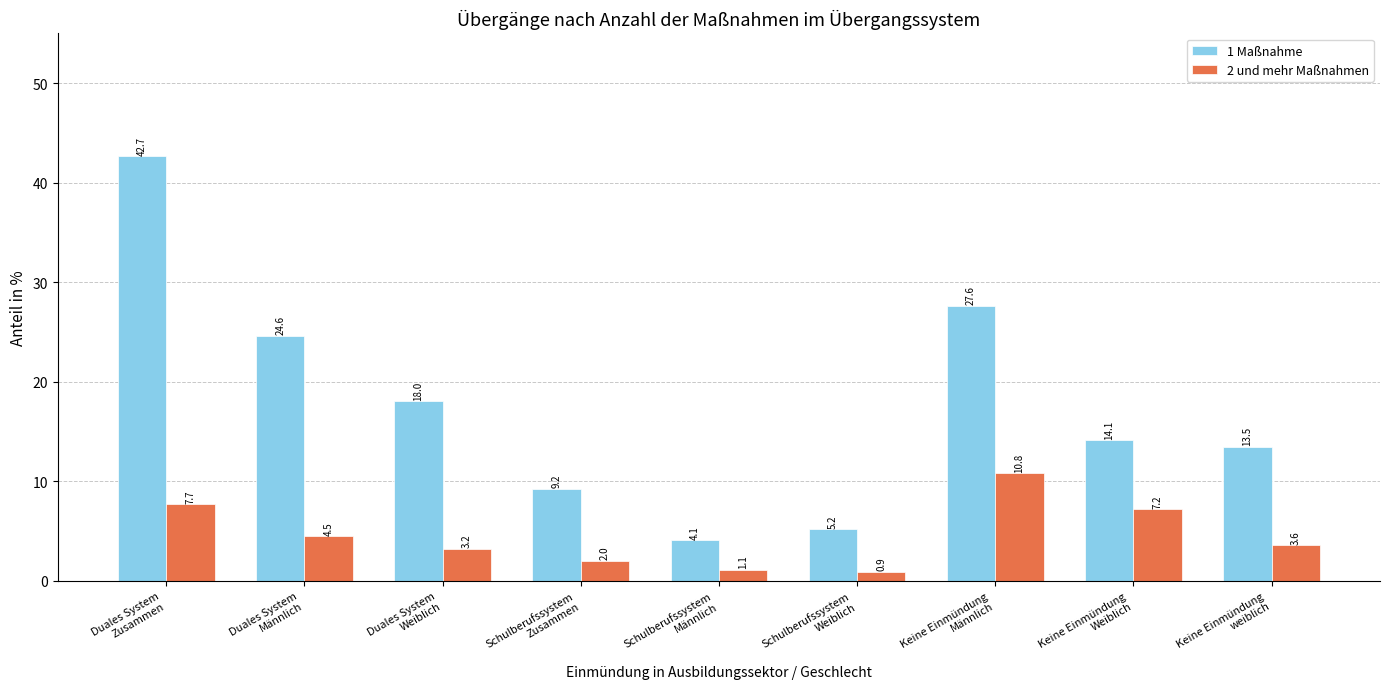

What is the greatest value displayed?

42.7